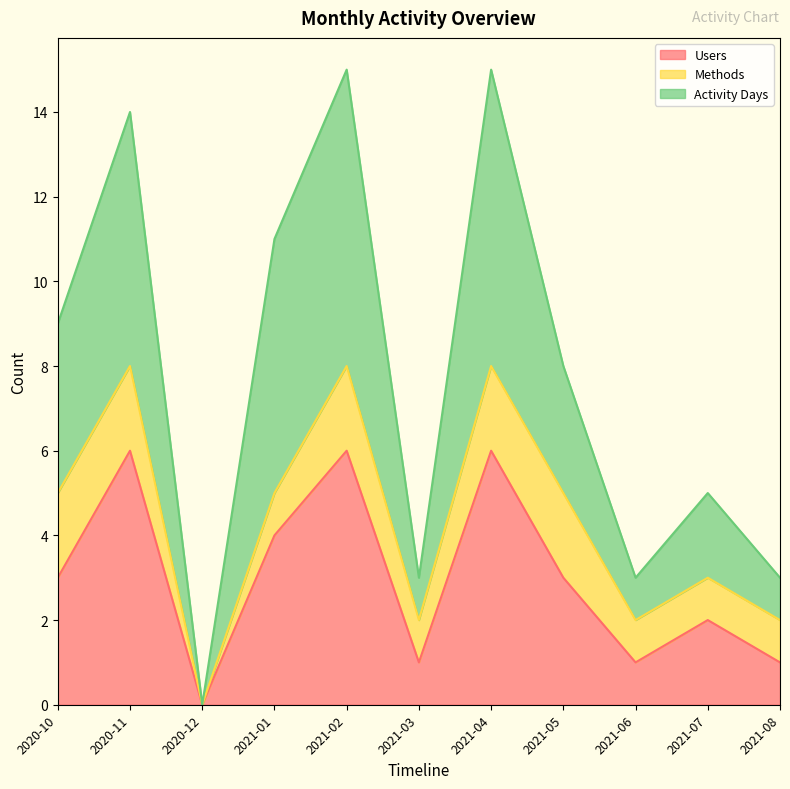

What is the maximum value for Users?

6